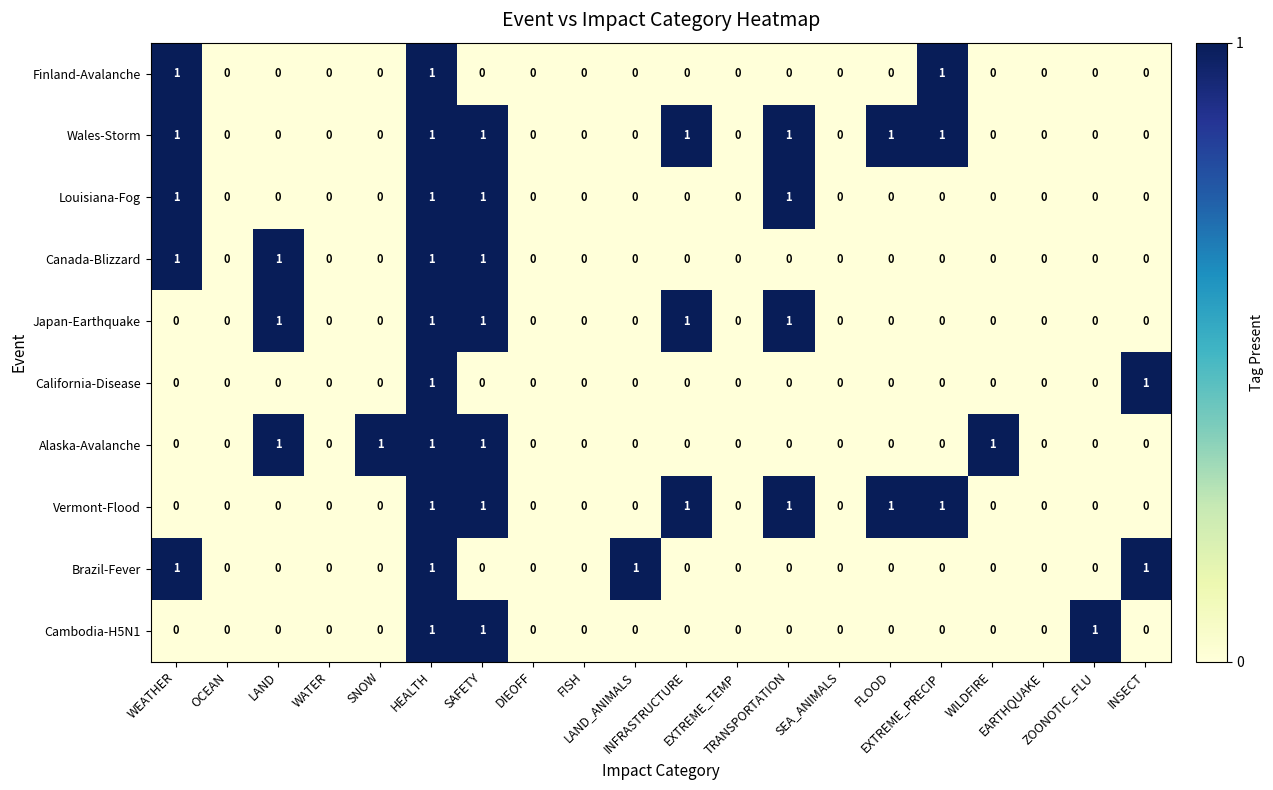

How many Louisiana-Fog values are between 0 and 1?

20